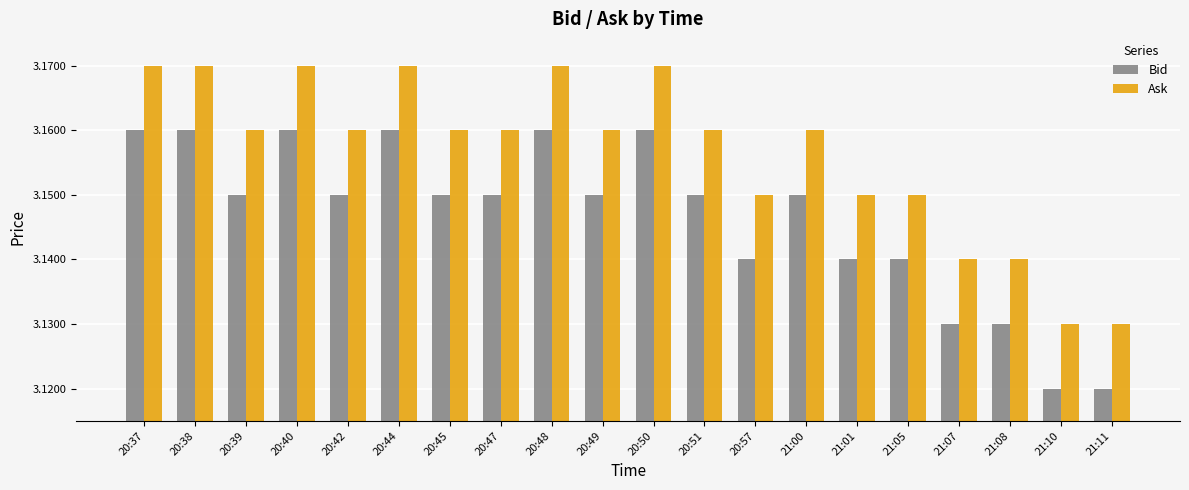

What is the sum of all Ask values?

63.1